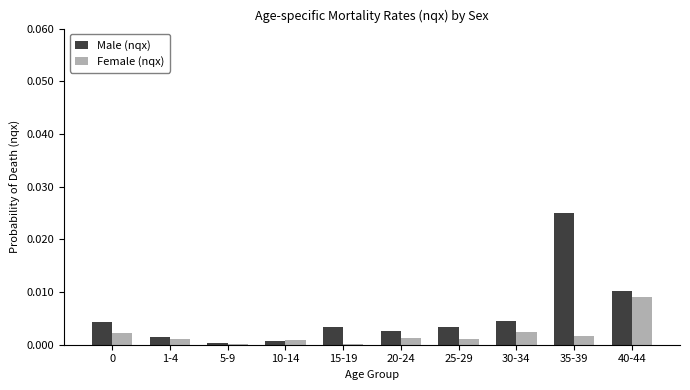

Which series has the largest range (max minus min)?

Male (nqx)